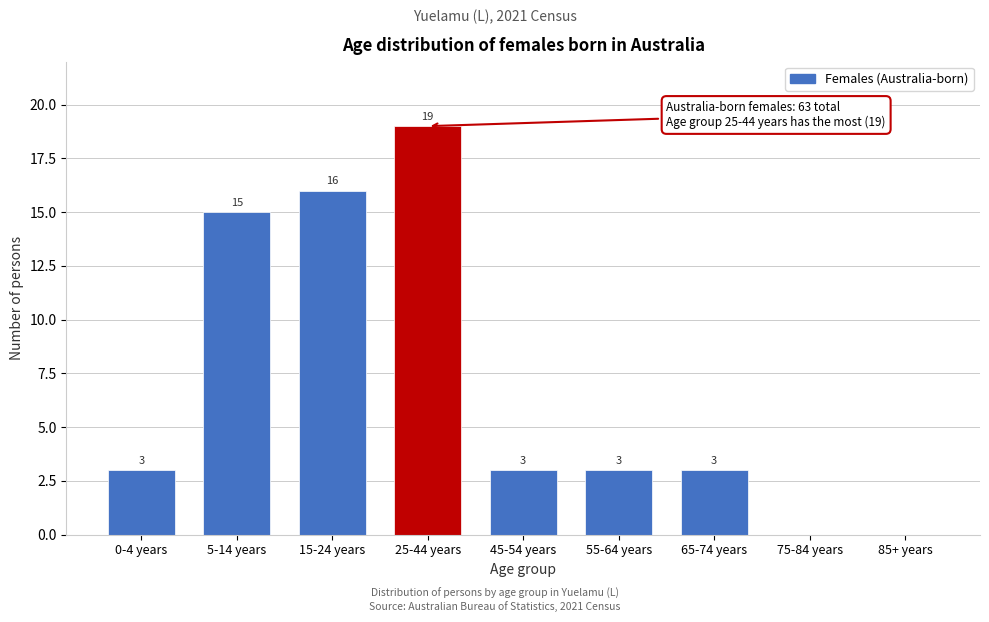

Reading left to right, list all the values displayed in this chart.

0-4 years=3	5-14 years=15	15-24 years=16	25-44 years=19	45-54 years=3	55-64 years=3	65-74 years=3	75-84 years=0	85+ years=0